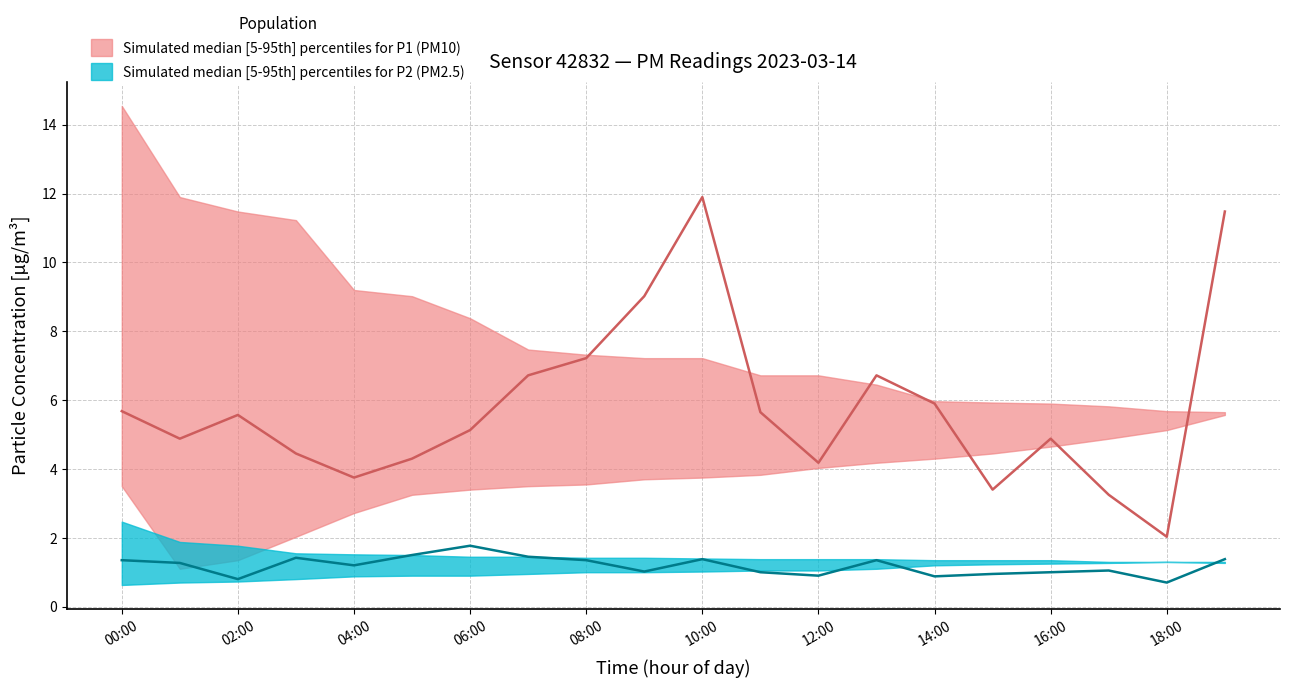

True or false: P2_median and P1_median intersect in this chart.

False